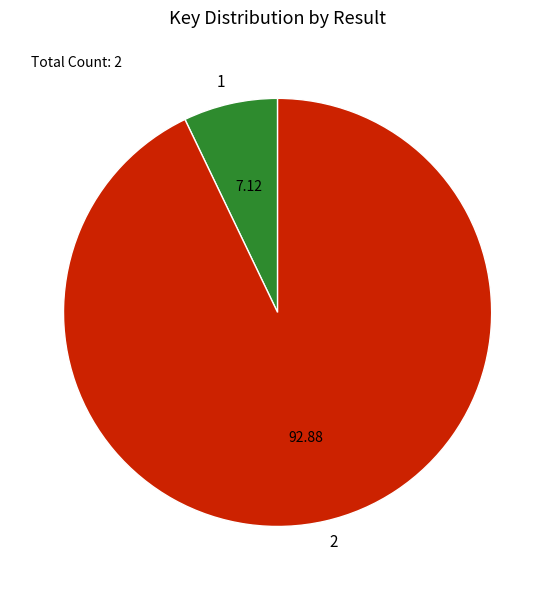

What is the smallest slice in the pie chart?

1